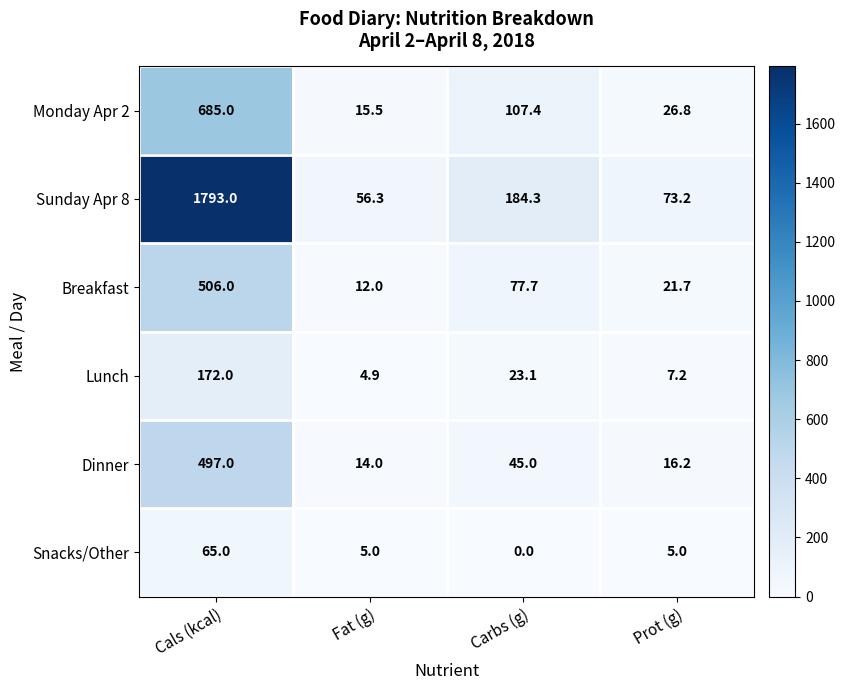

List the series in order of their peak value, highest first.

Sunday Apr 8, Monday Apr 2, Breakfast, Dinner, Lunch, Snacks/Other